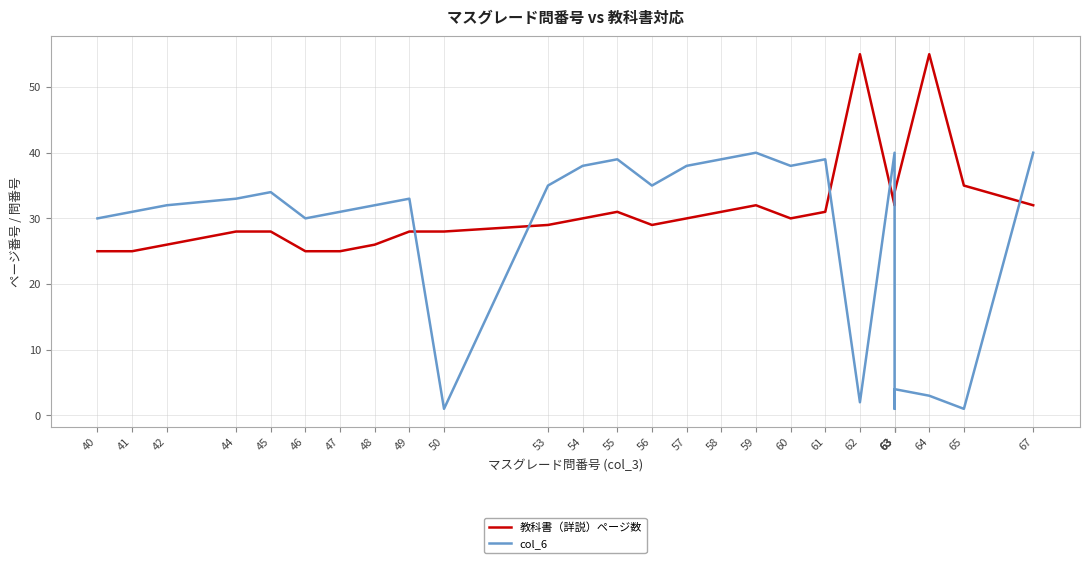

Where is 教科書（詳説）ページ数 nearest to the value 40?

65